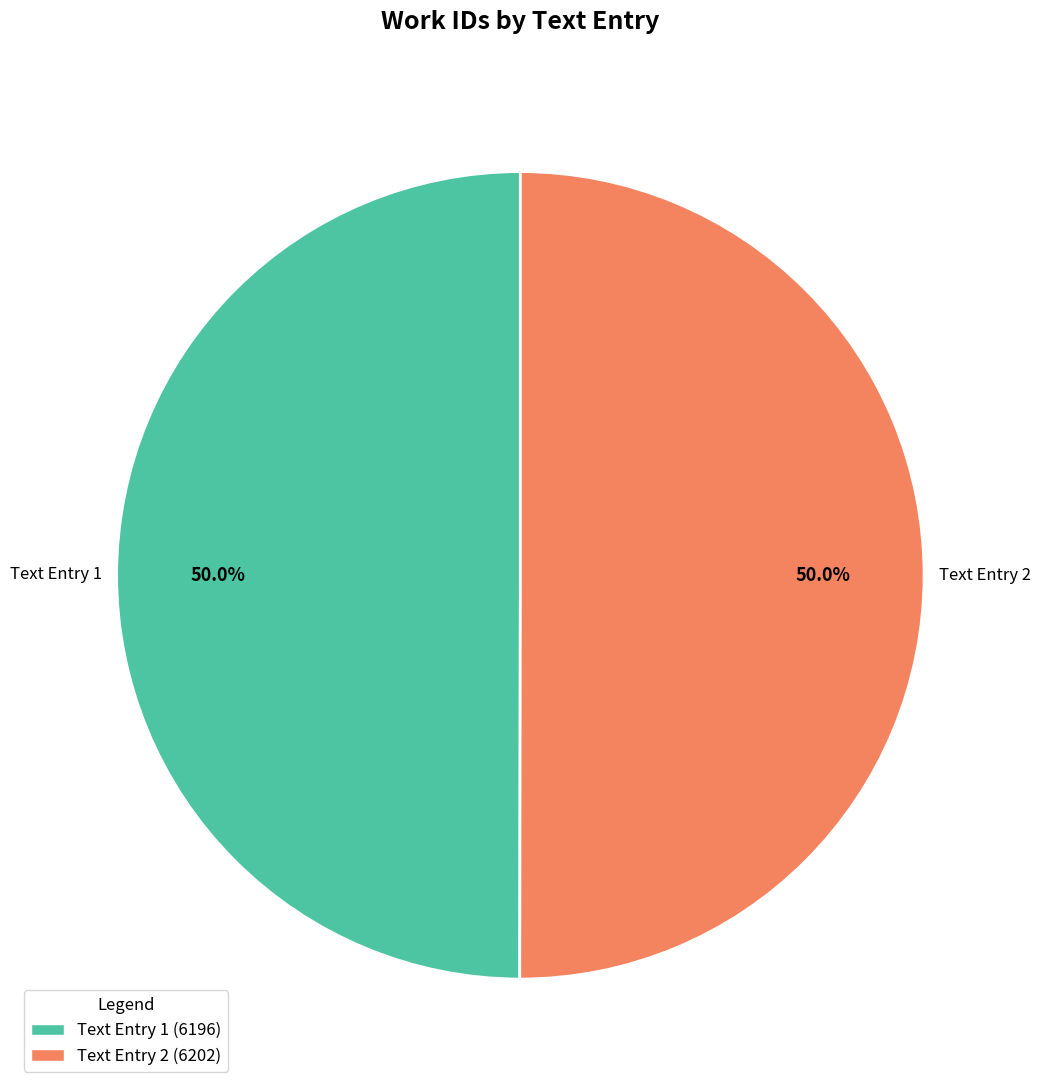

How many slices are in this pie chart?

2